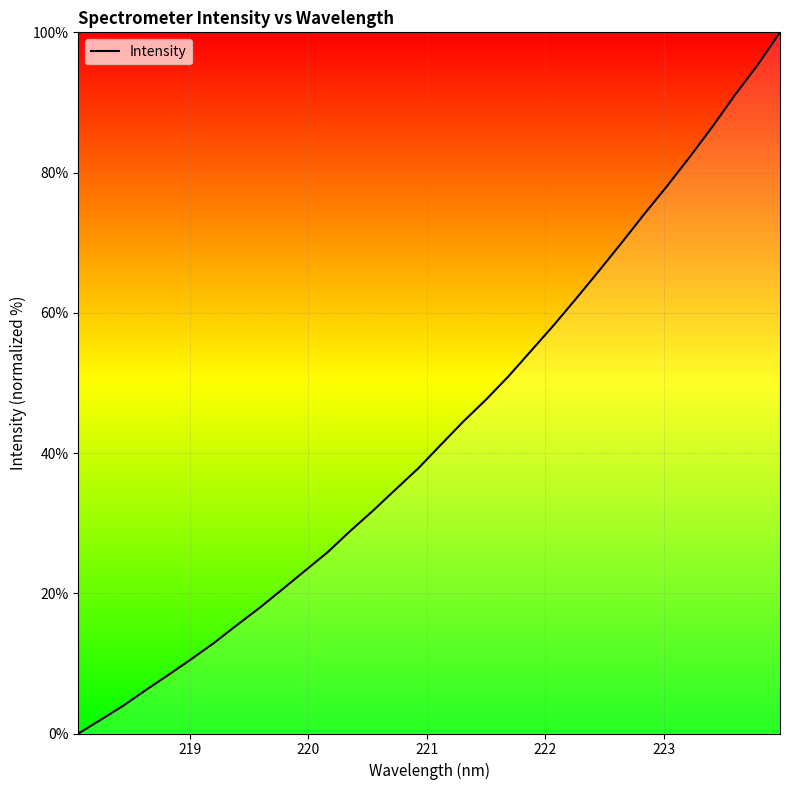

What is the greatest value displayed?

100.0